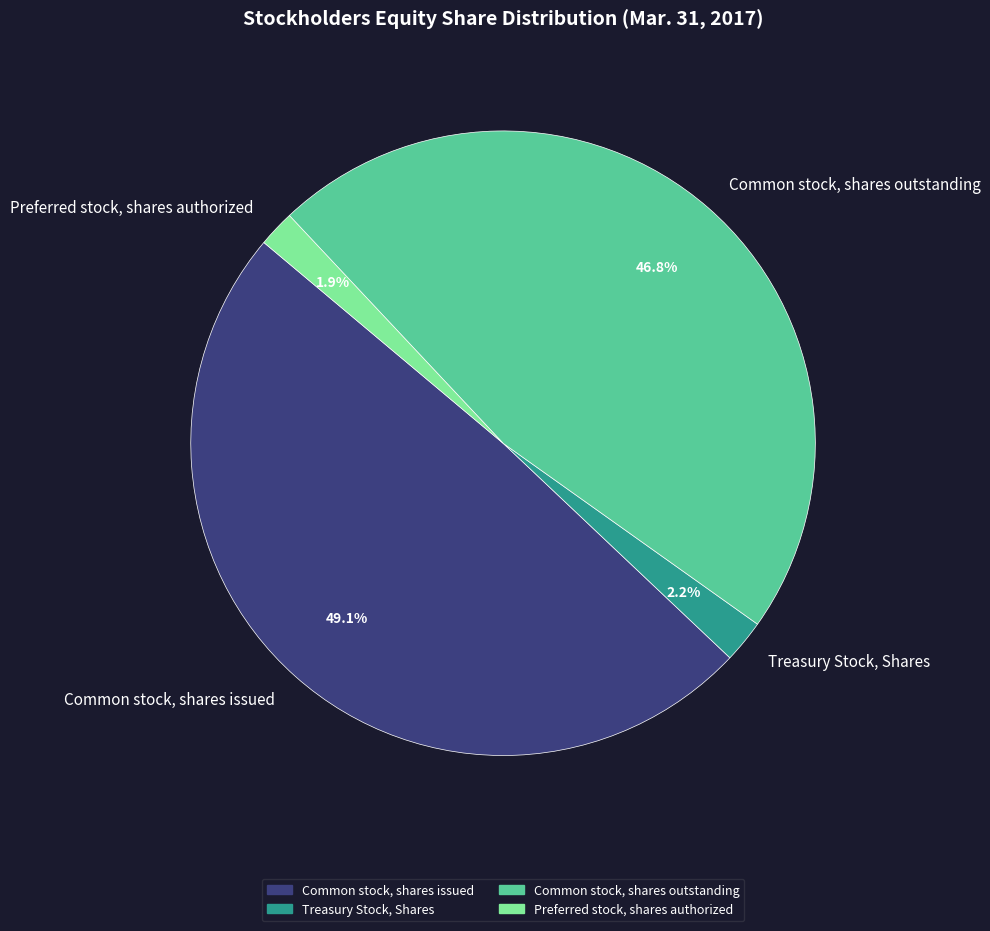

Is the sum of Common stock, shares outstanding and Preferred stock, shares authorized greater than half?

No